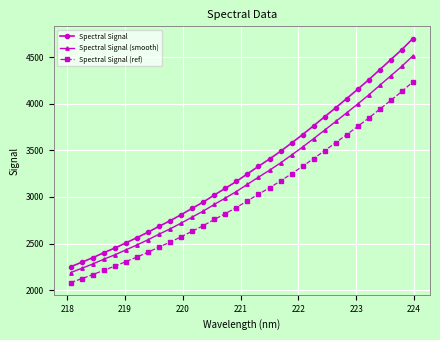

Which series has the widest spread of values?

Spectral Signal